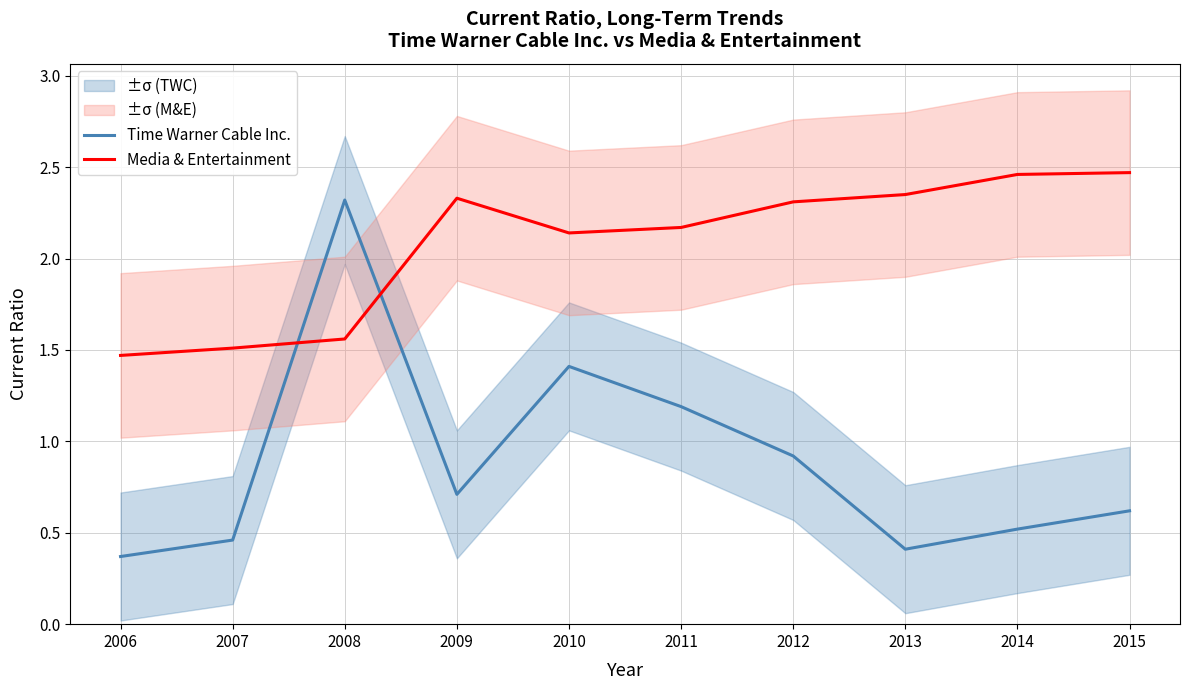

What is the difference between the second highest and minimum values in the Time Warner Cable Inc. series?

1.0